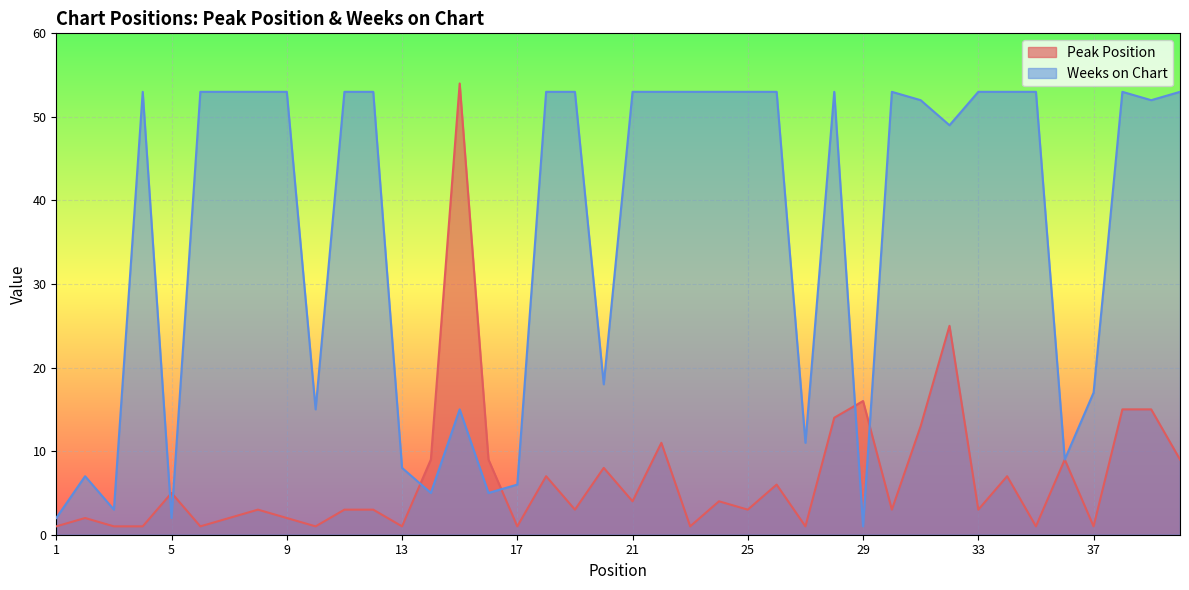

Read the Peak Position value at 12, to the nearest 5.

5